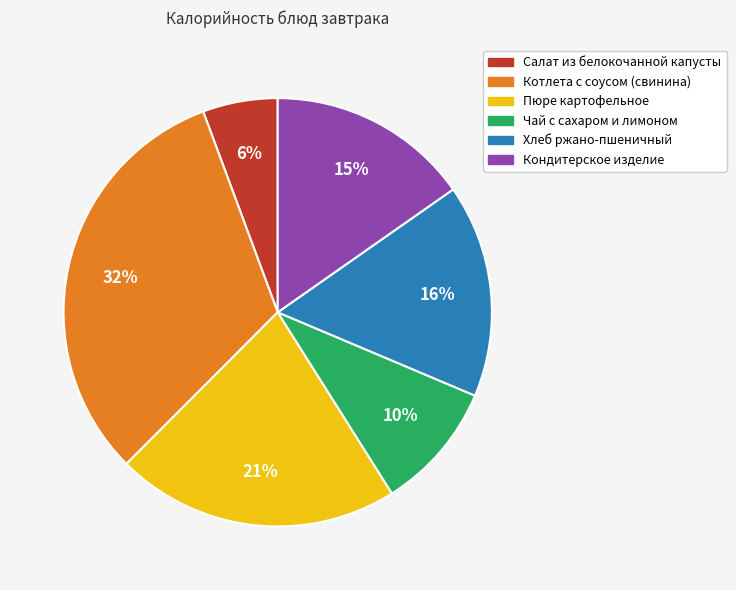

To the nearest percent, what is the difference between the Кондитерское изделие and Пюре картофельное slice percentages?

6%